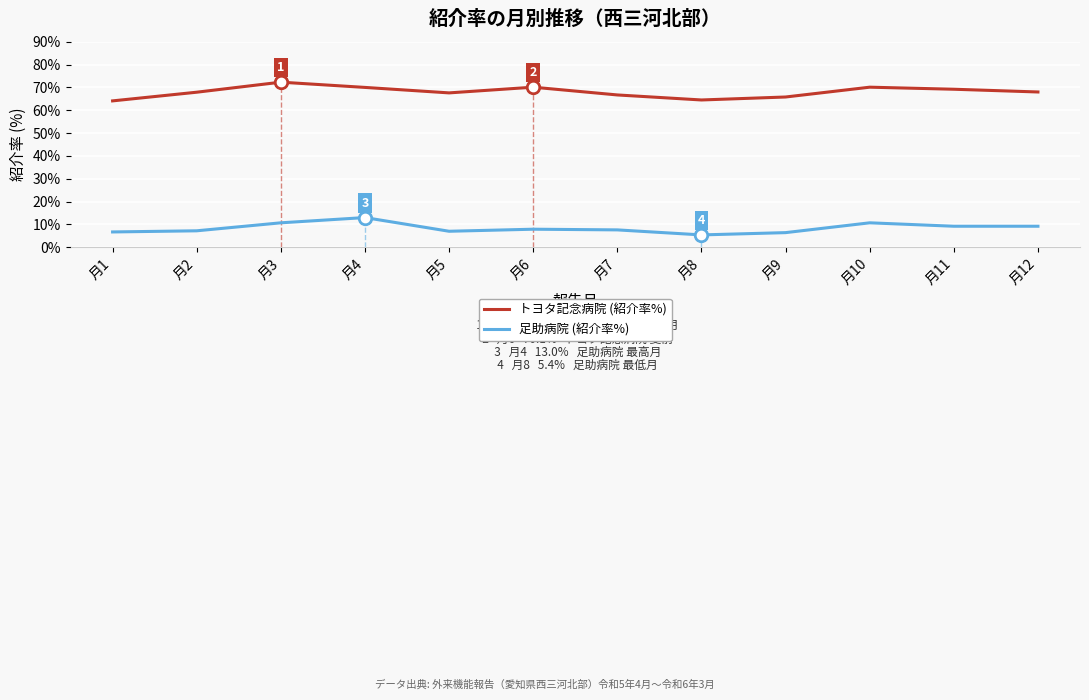

Between 月1 and 月10, which series saw the biggest shift?

トヨタ記念病院 (紹介率%)